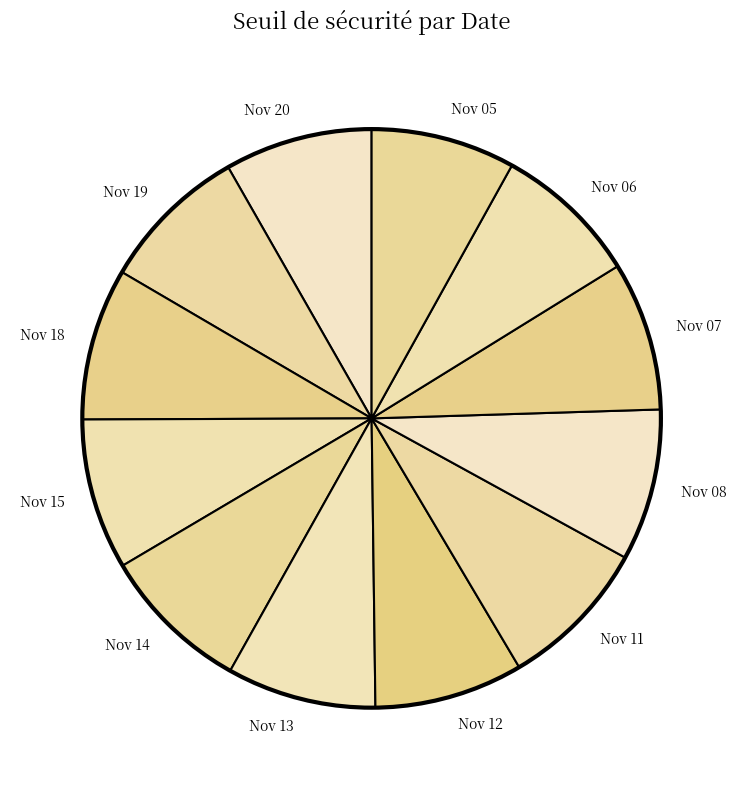

Count the number of slices in the pie.

12